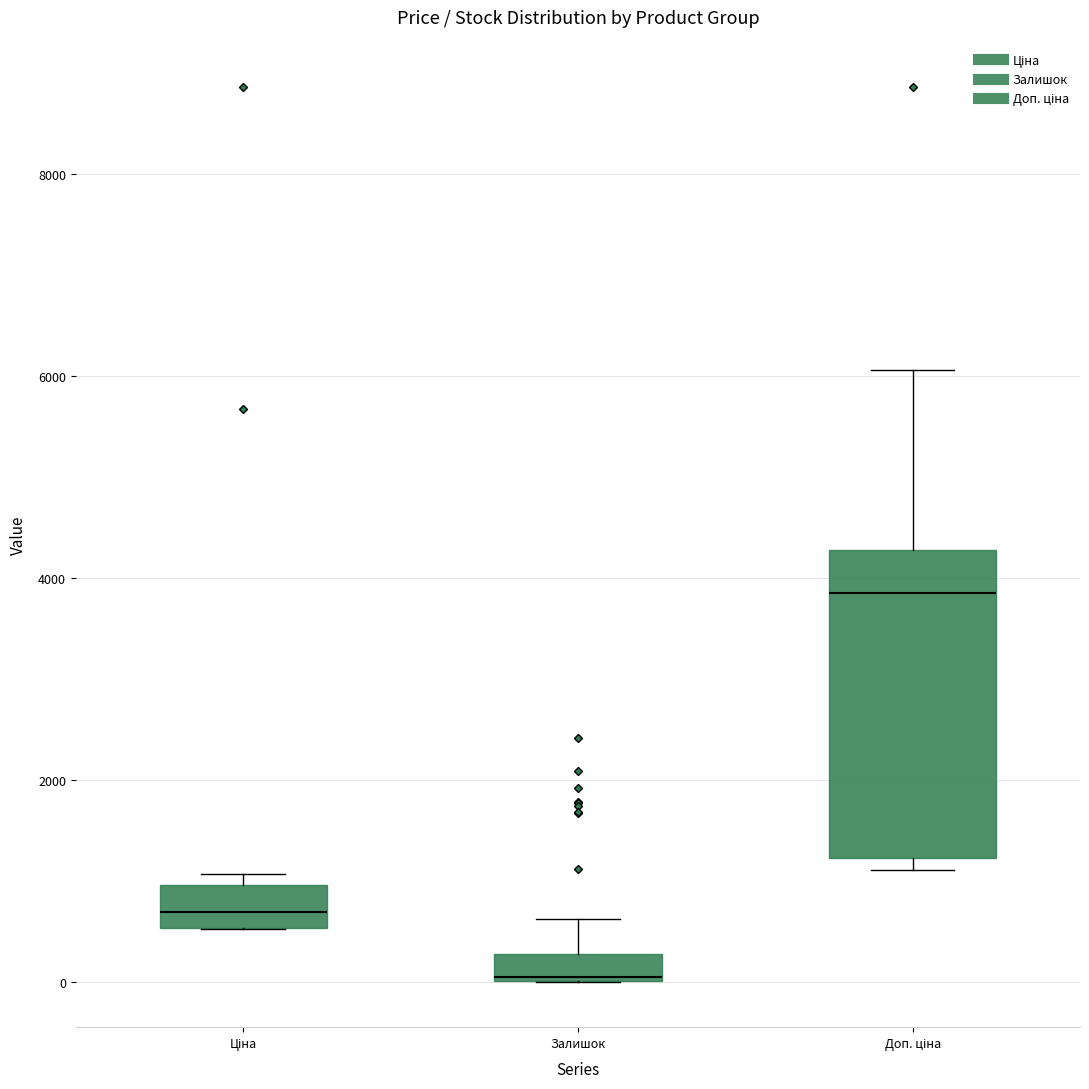

Where is the lower edge of the box for Доп. ціна on the y-axis? The values are not printed on the chart, so give them approximately, as read against the axis.

1200